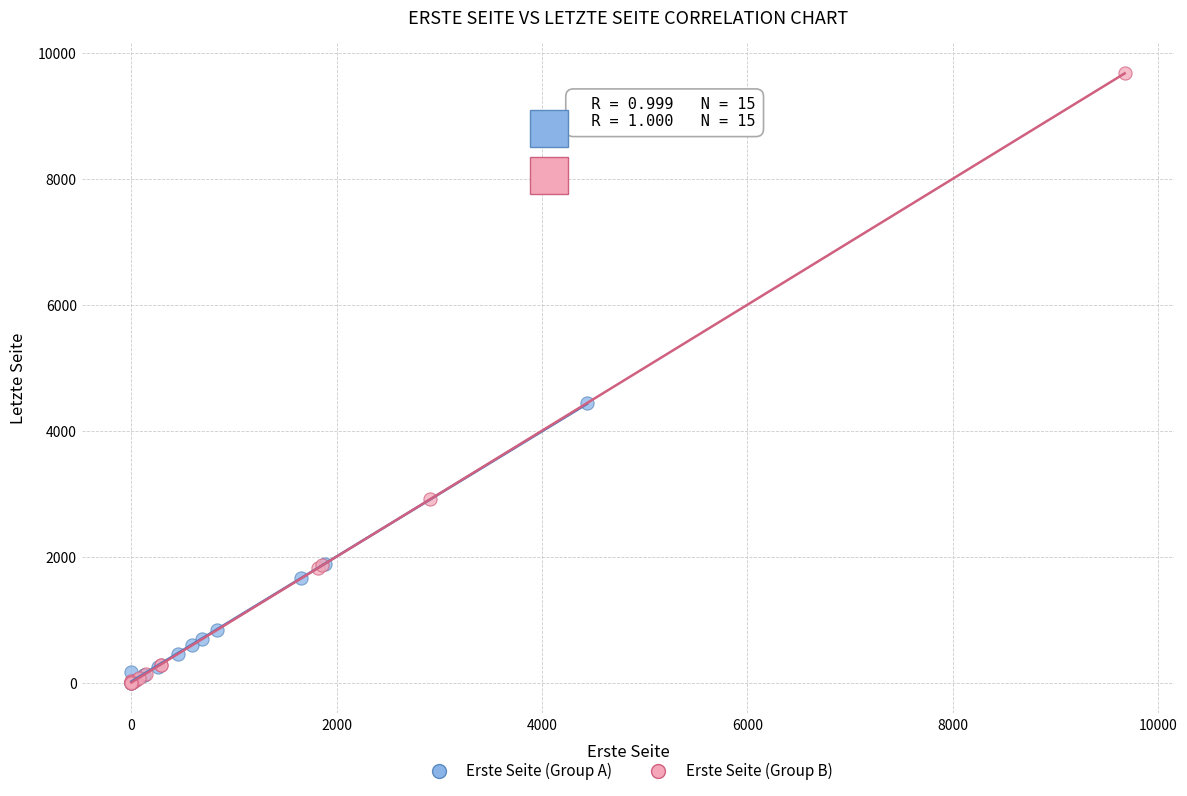

What are all the series names shown in the legend?

Erste Seite (Group A), Erste Seite (Group B)